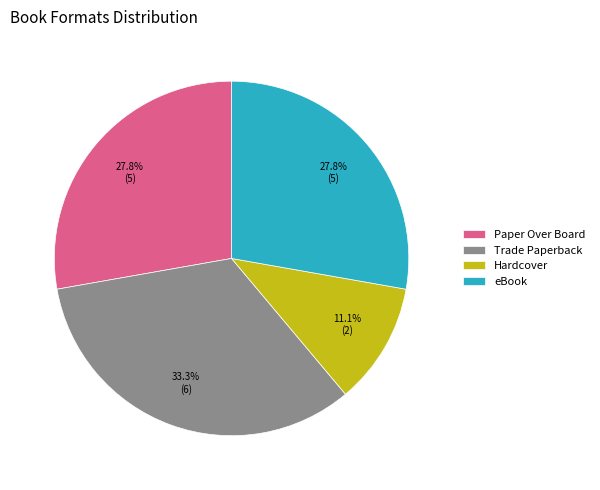

What is the ratio of the value at Paper Over Board to the value at Trade Paperback?

0.8